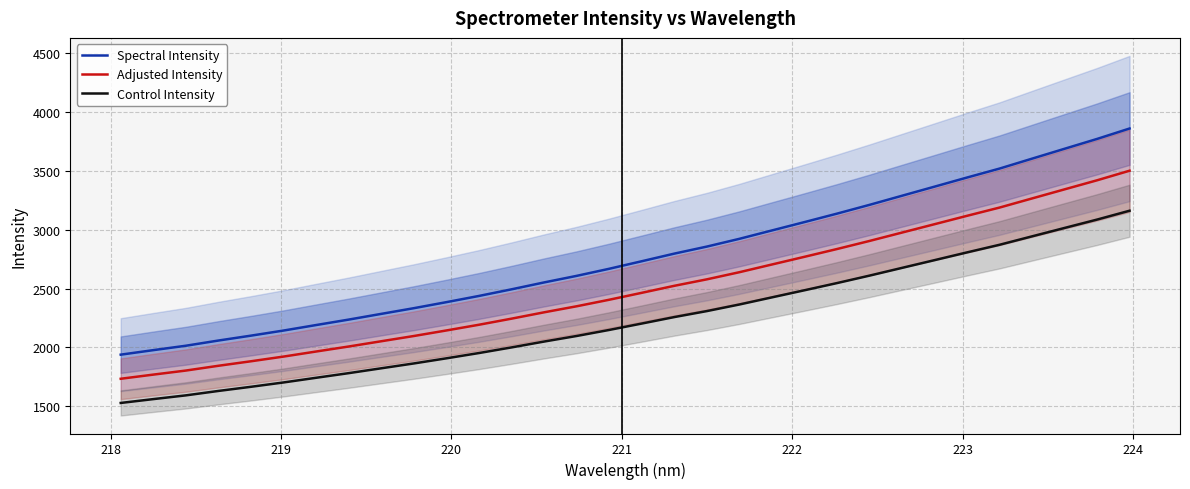

True or false: Adjusted Intensity and Spectral Intensity intersect in this chart.

False